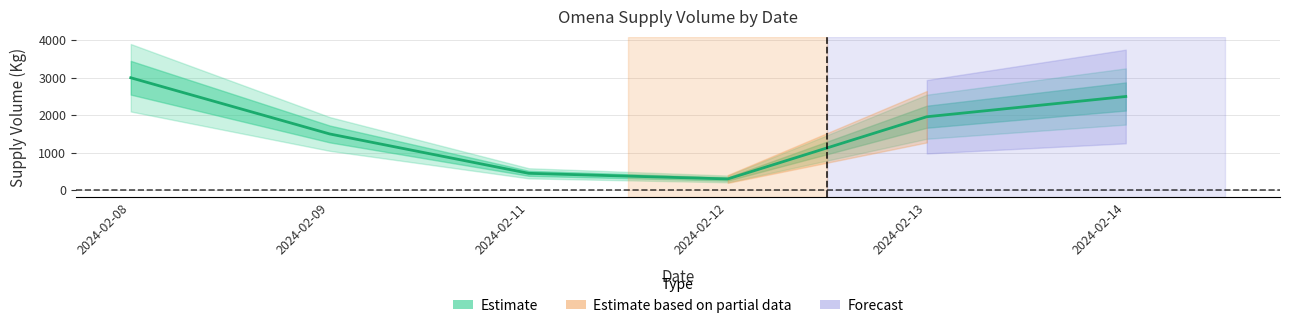

Count the number of values greater than 1960.

2